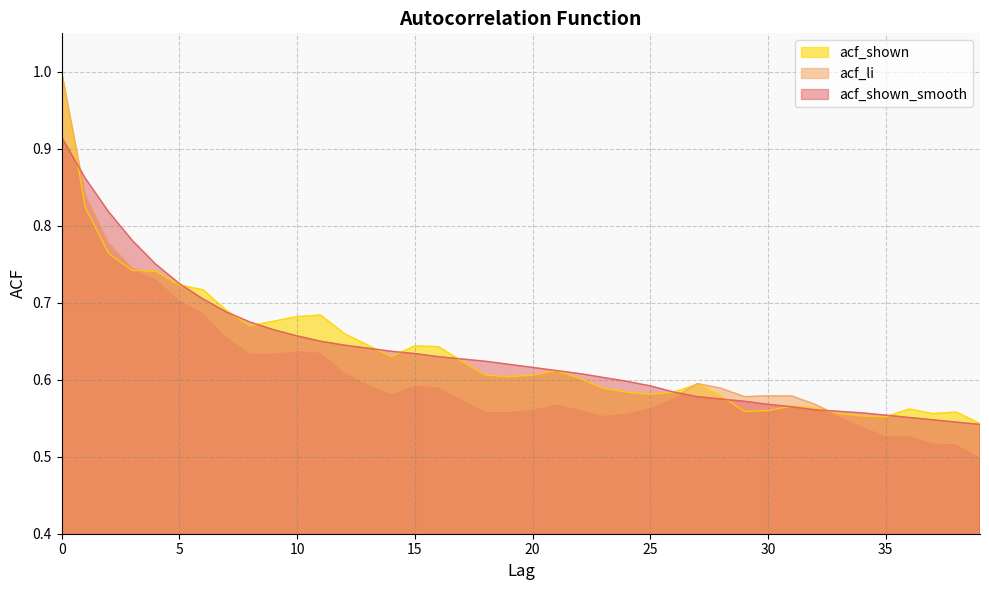

Does the chart have visible grid lines?

Yes